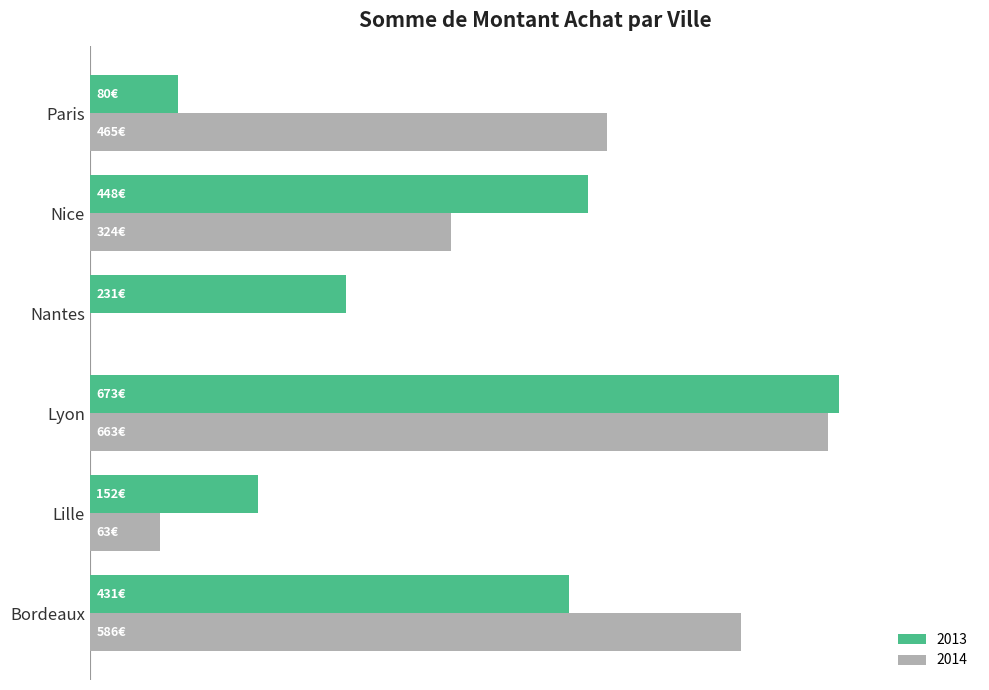

What position from the right is Nantes?

3